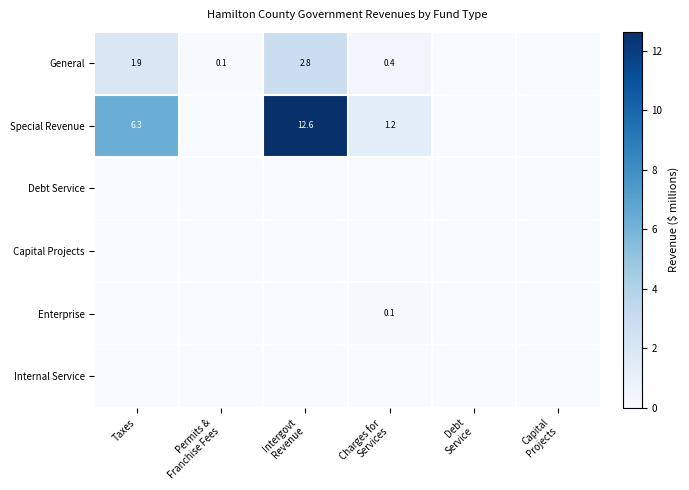

Which has a higher value, Permits &
Franchise Fees or Charges for
Services?

Charges for
Services